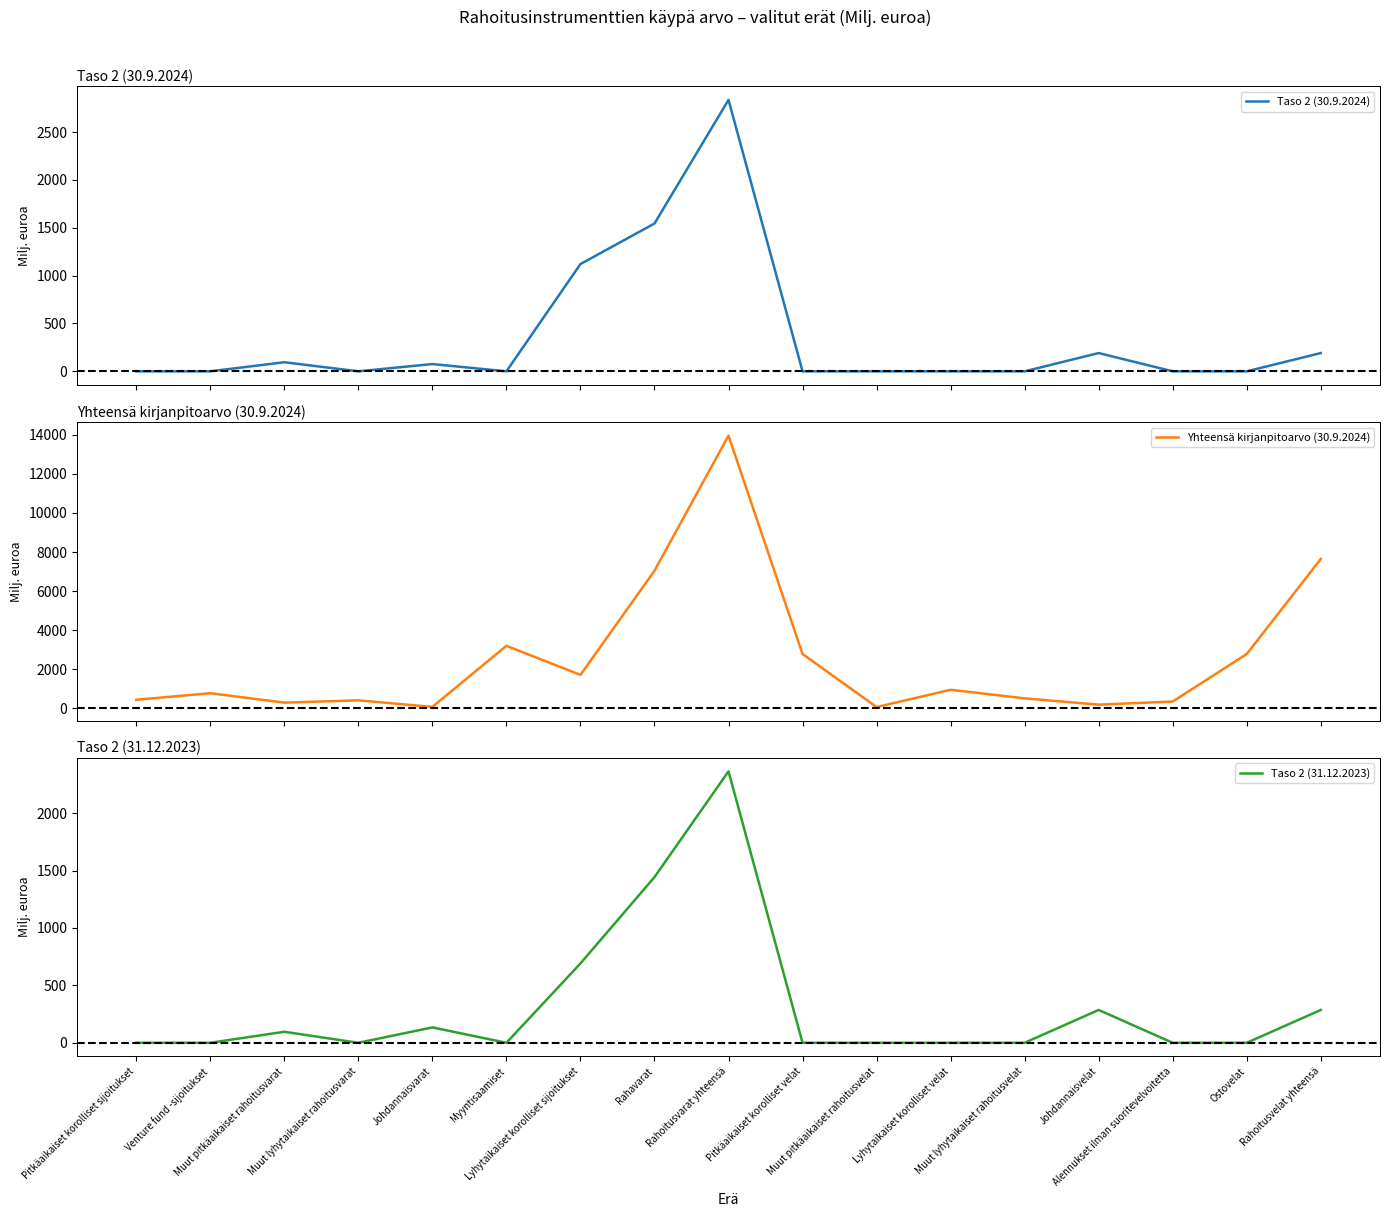

What is the label of the 1st point from the right?

Rahoitusvelat yhteensä